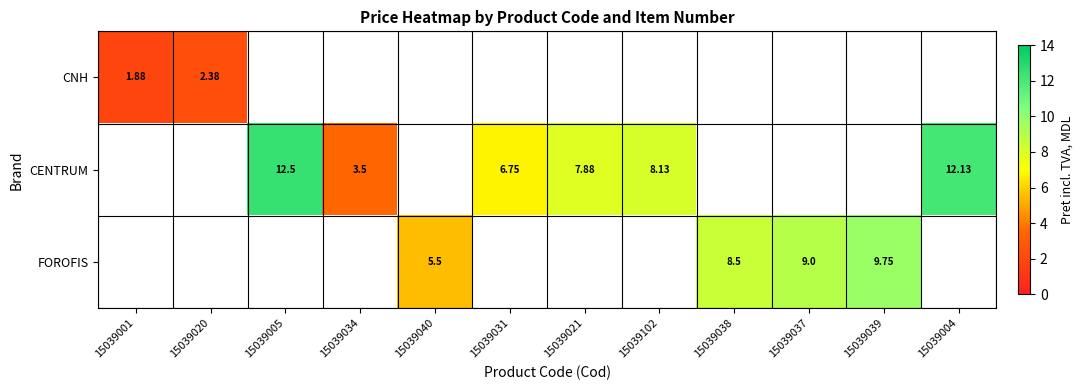

Which label corresponds to the largest value in the chart?

15039005